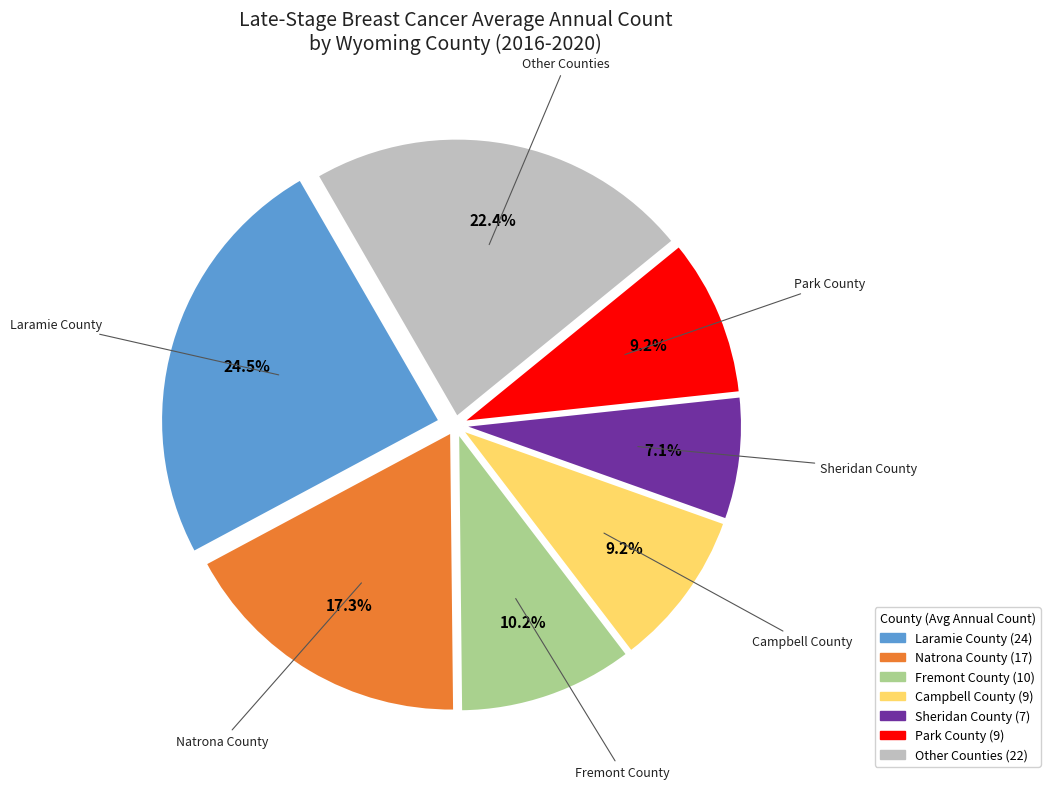

Is there any slice that represents more than half of the pie?

No